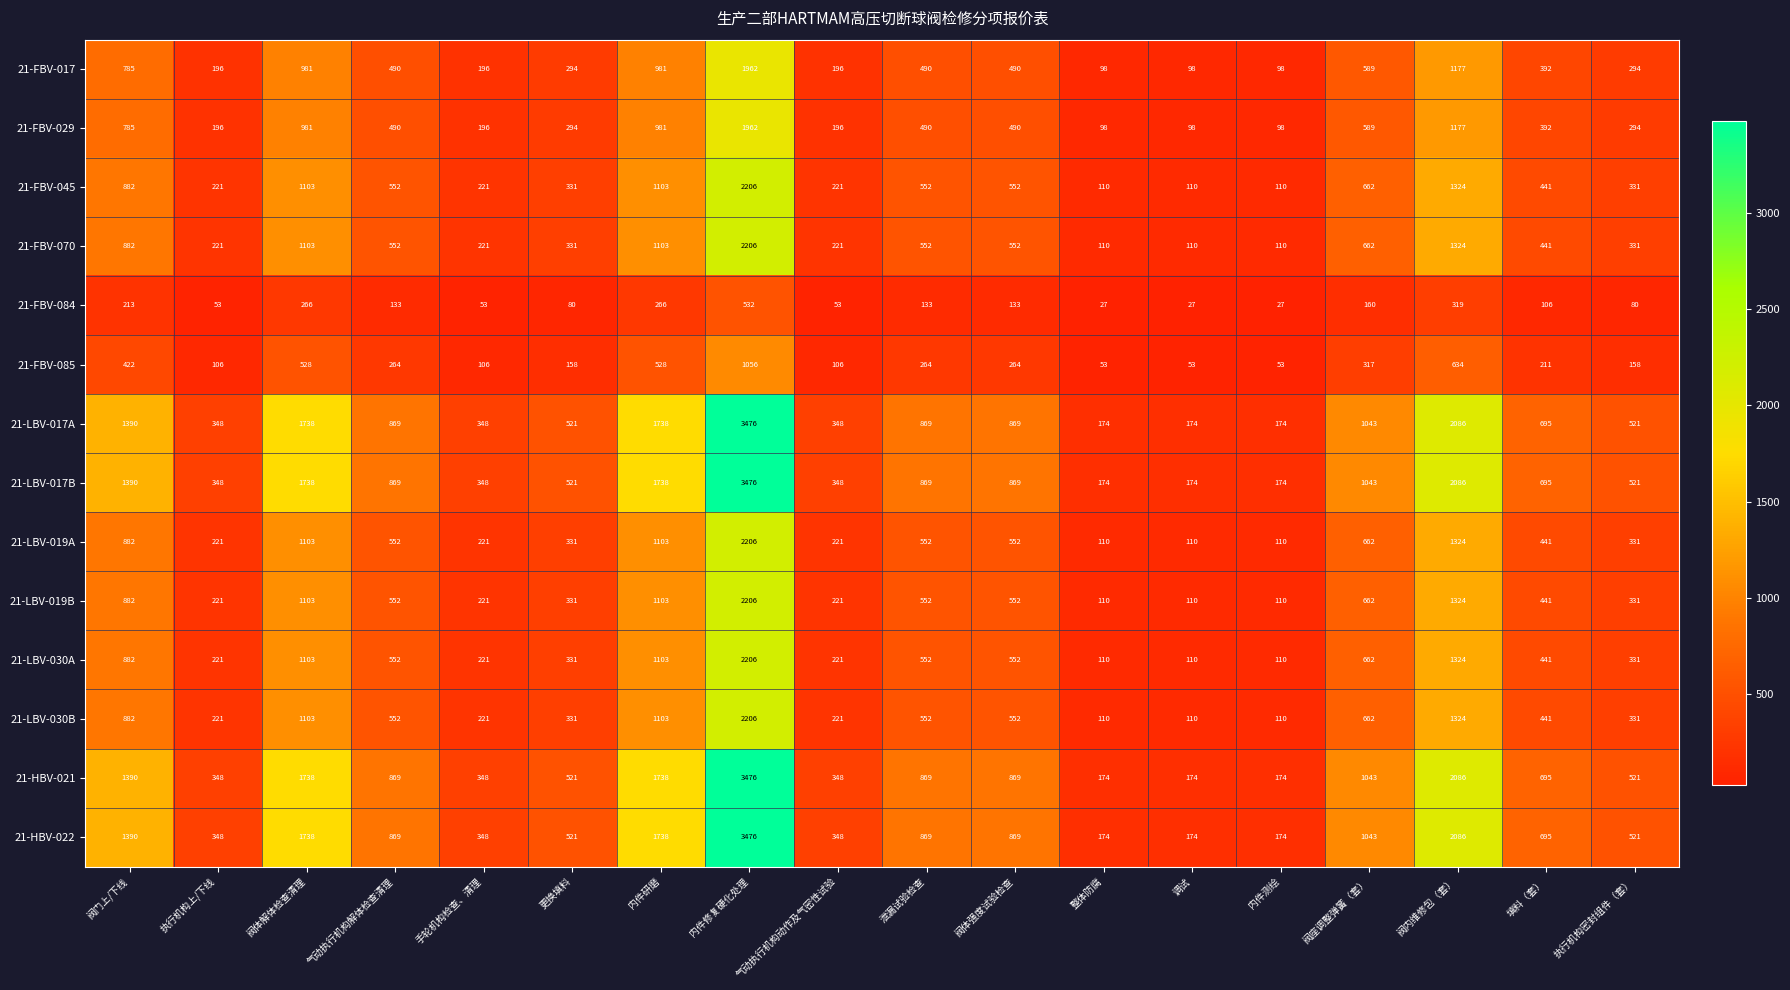

At which category is the sum across all series the highest?

内件修复硬化处理